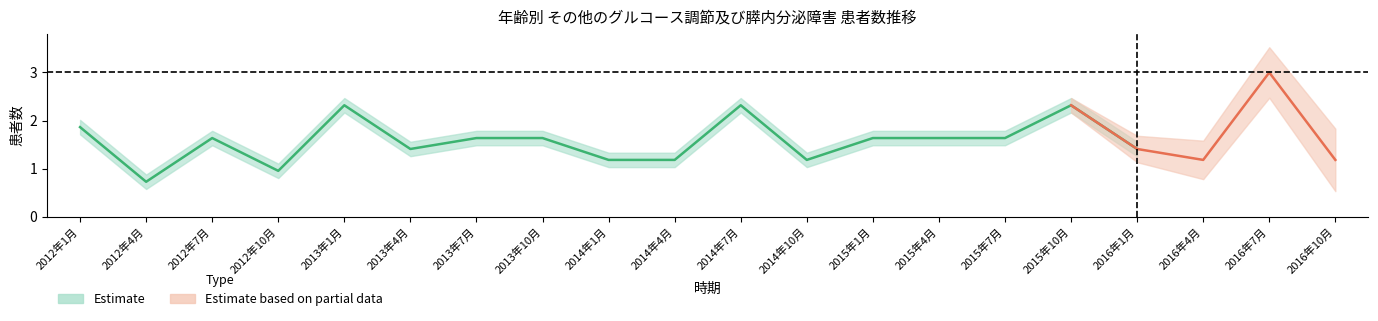

What is the maximum value for 3歳?

3